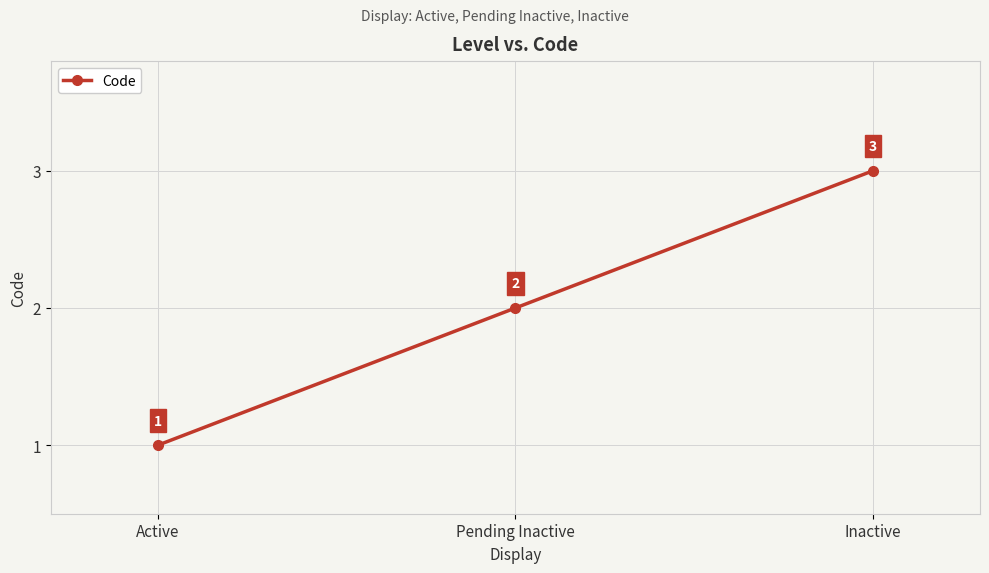

Which label corresponds to the largest value in the chart?

Inactive